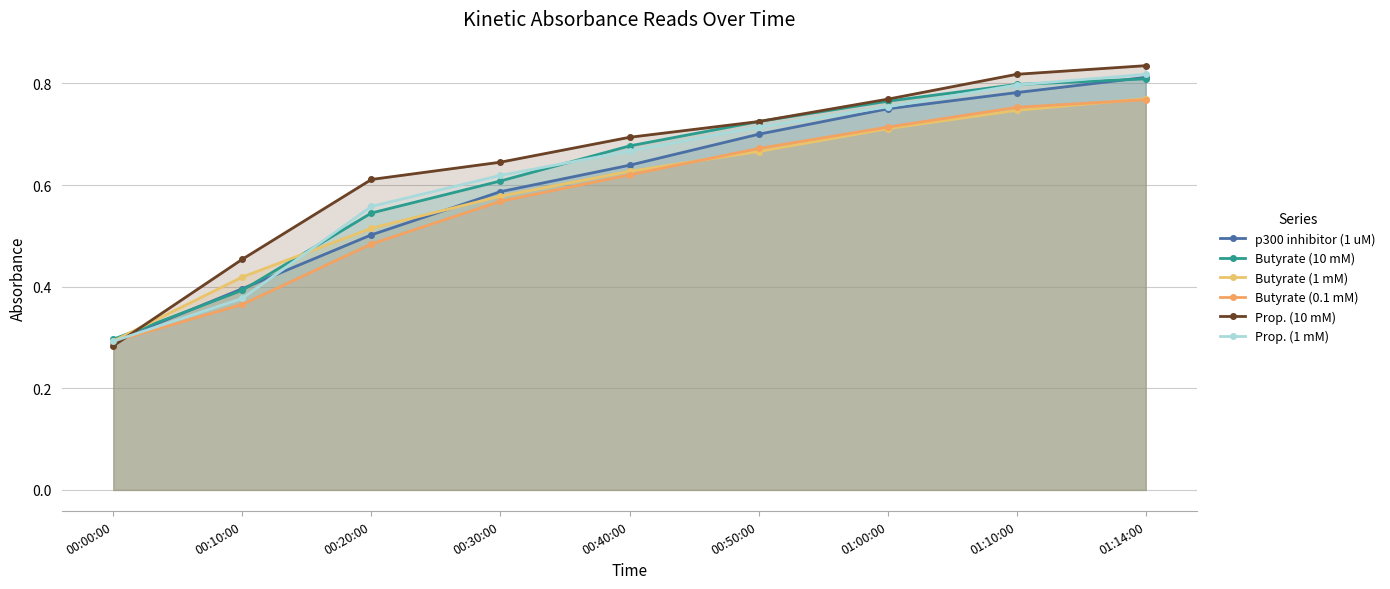

What is the minimum value for Prop. (1 mM)?

0.3